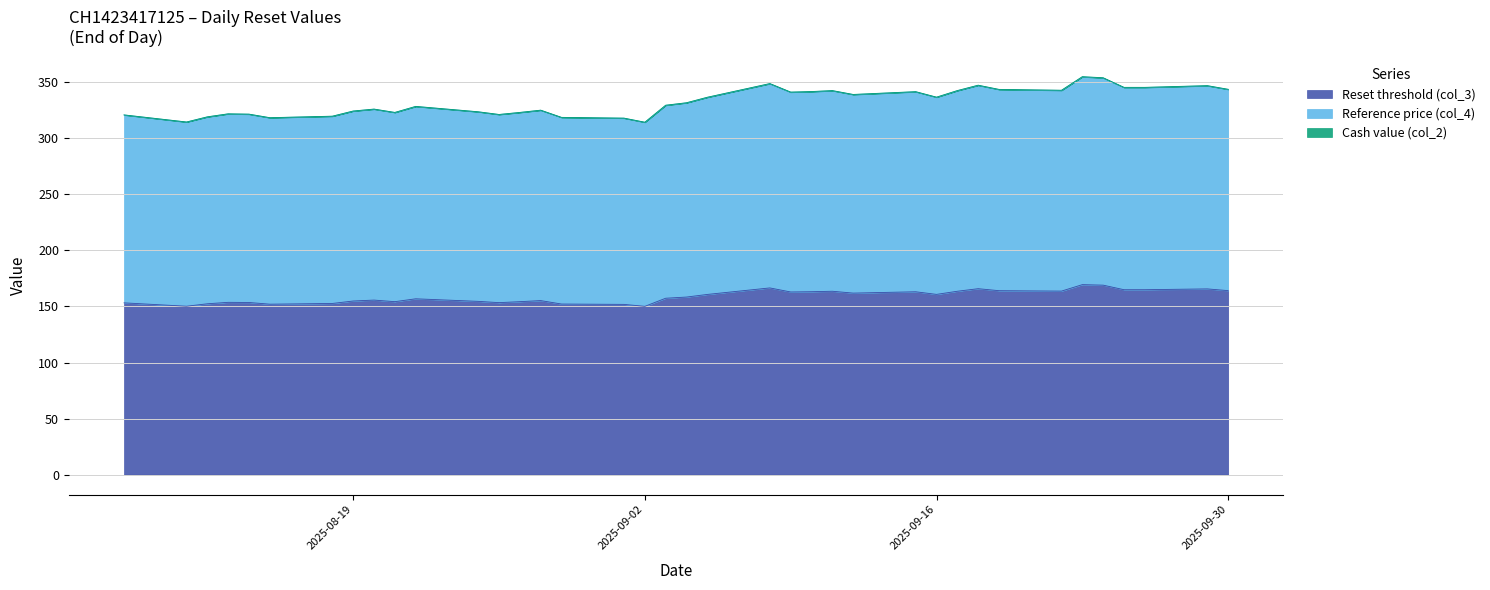

How many interior local valleys does the Reset threshold (col_3) series have?

9